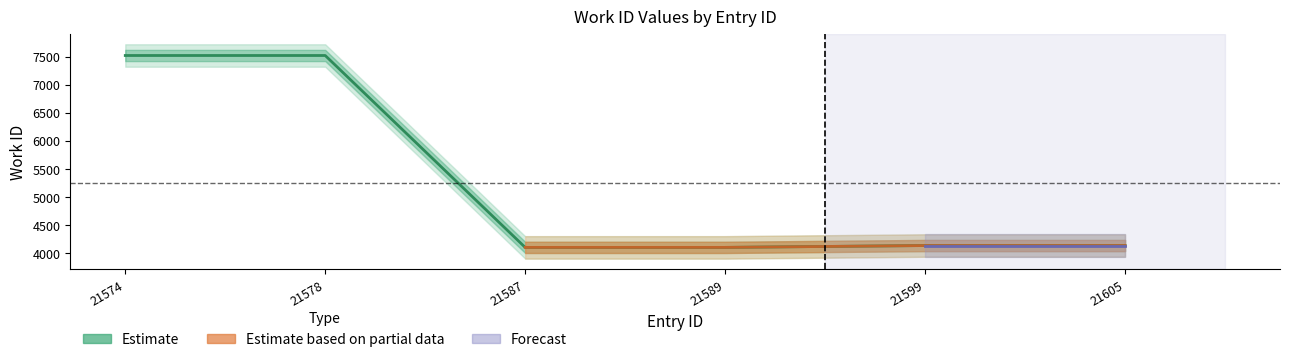

How many categories are shown in the chart?

6